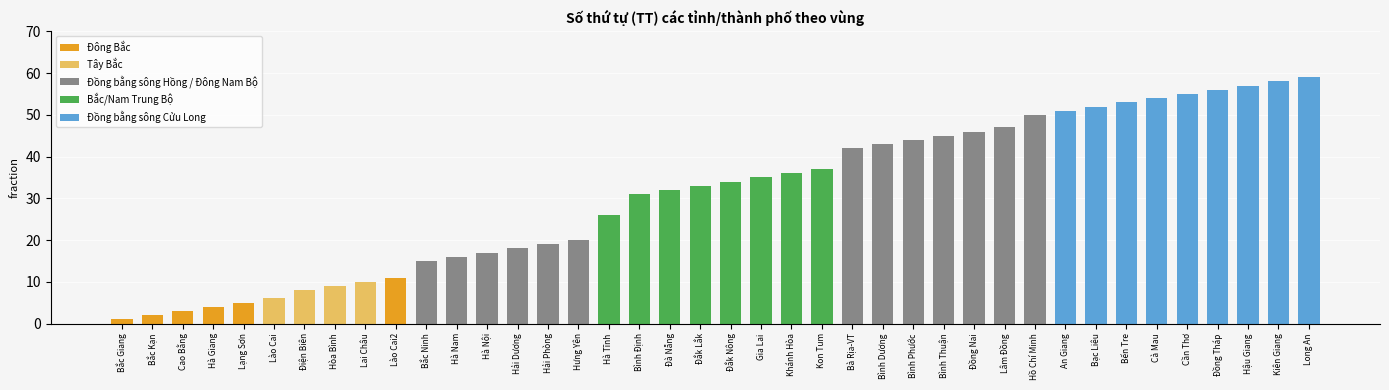

Which has a higher value, Hồ Chí Minh or Hòa Bình?

Hồ Chí Minh